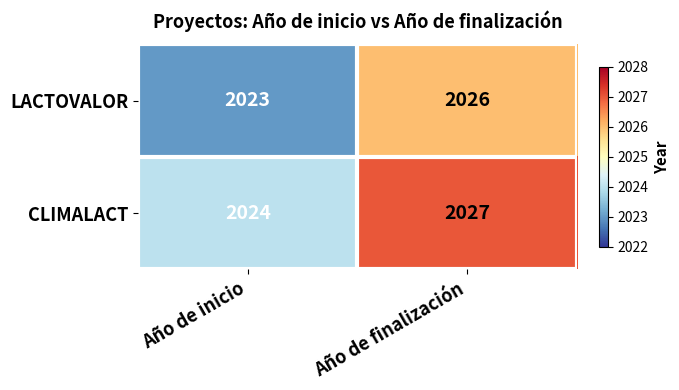

What is the sum of the CLIMALACT values at Año de finalización and Año de inicio?

4051